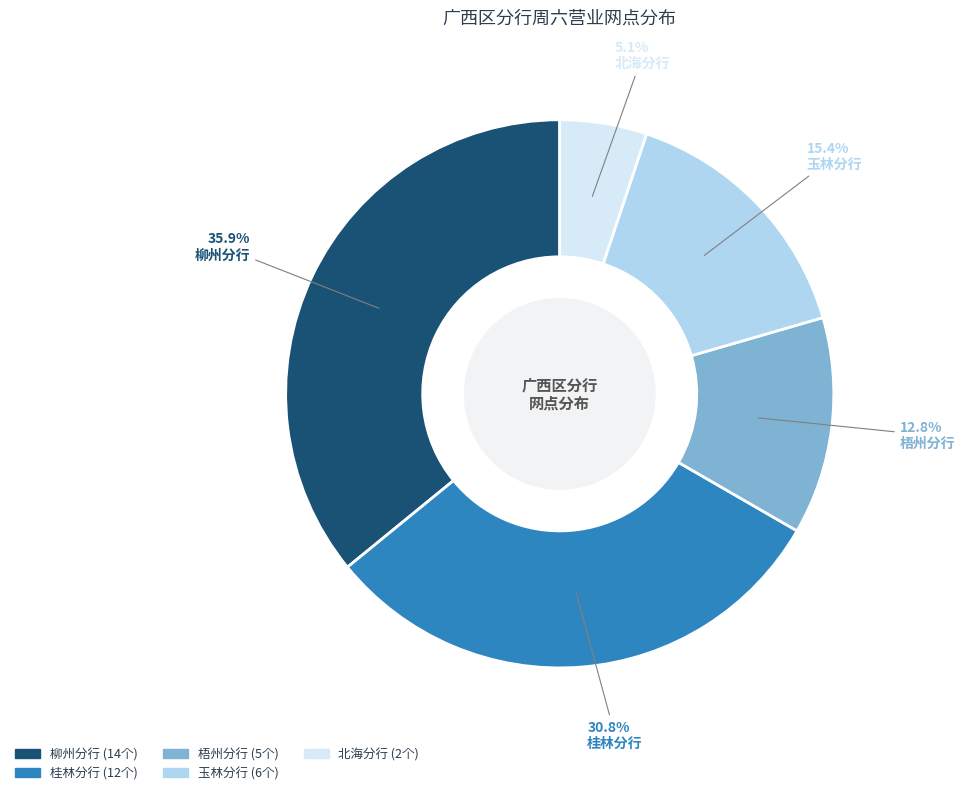

To the nearest percent, what percentage of the pie is 桂林分行?

31%